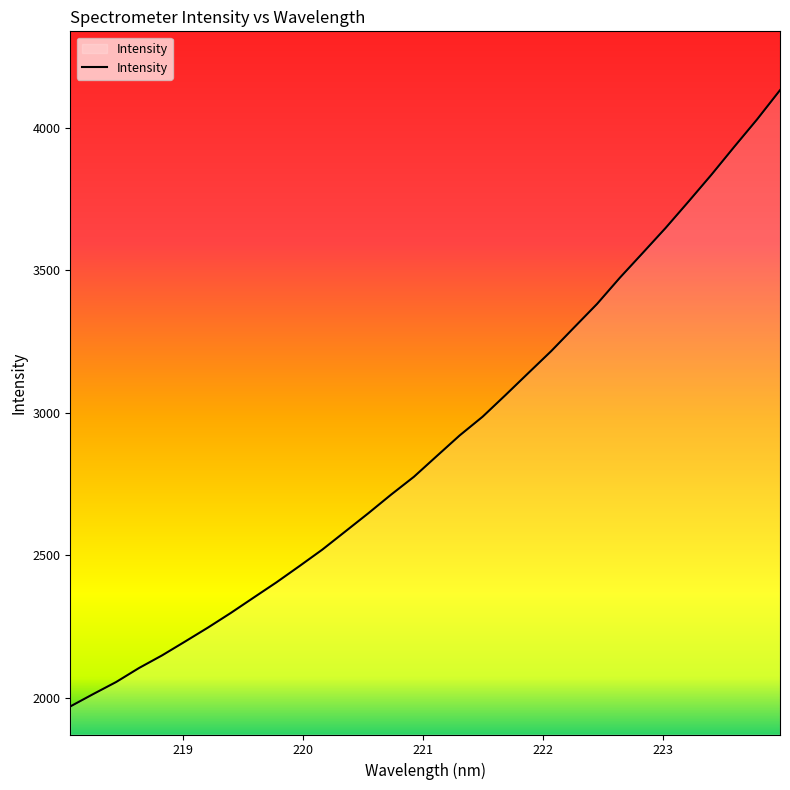

What is the smallest value displayed?

1969.1